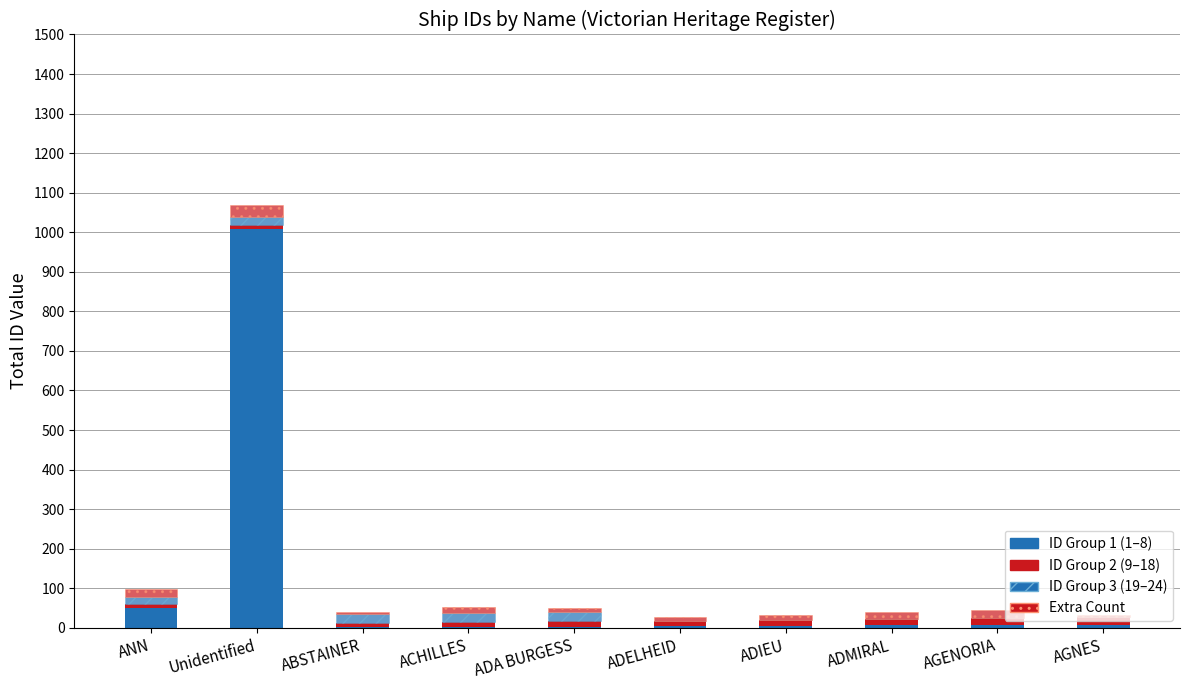

How many categories are shown in the chart?

10